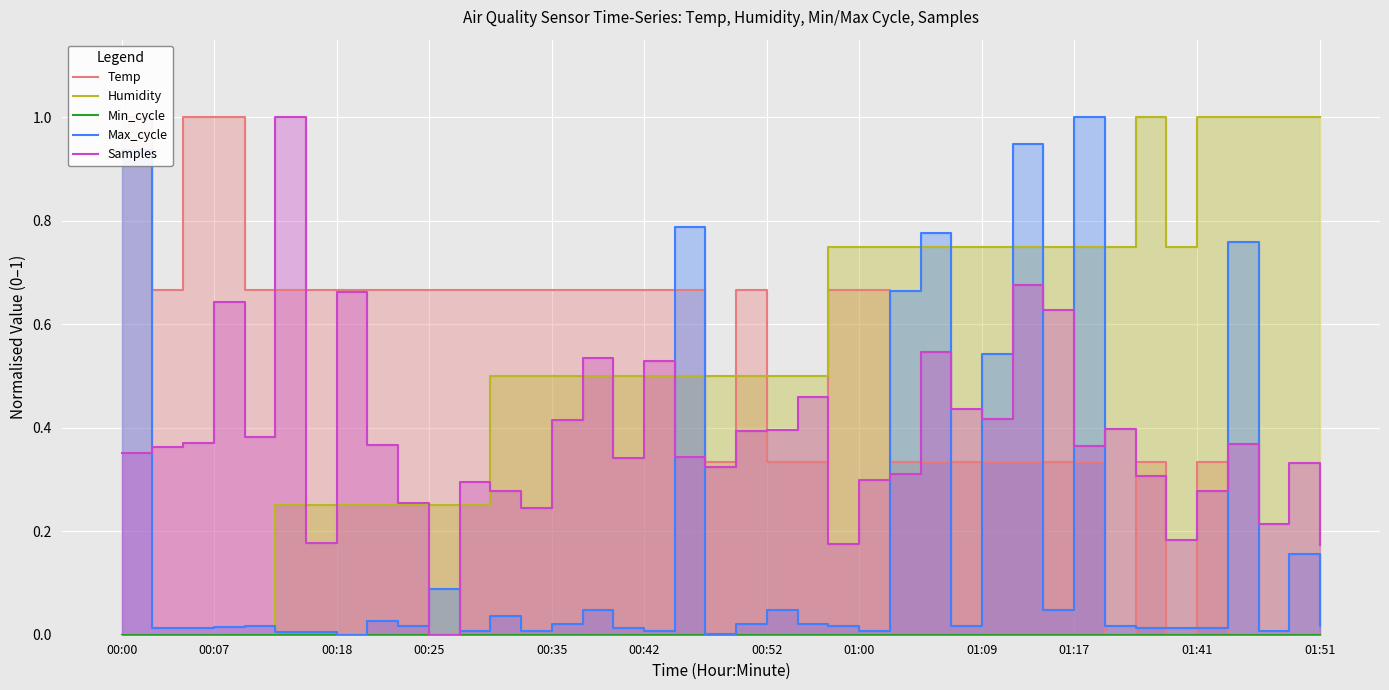

What is the difference between the second highest and minimum values in the Humidity series?

1.0